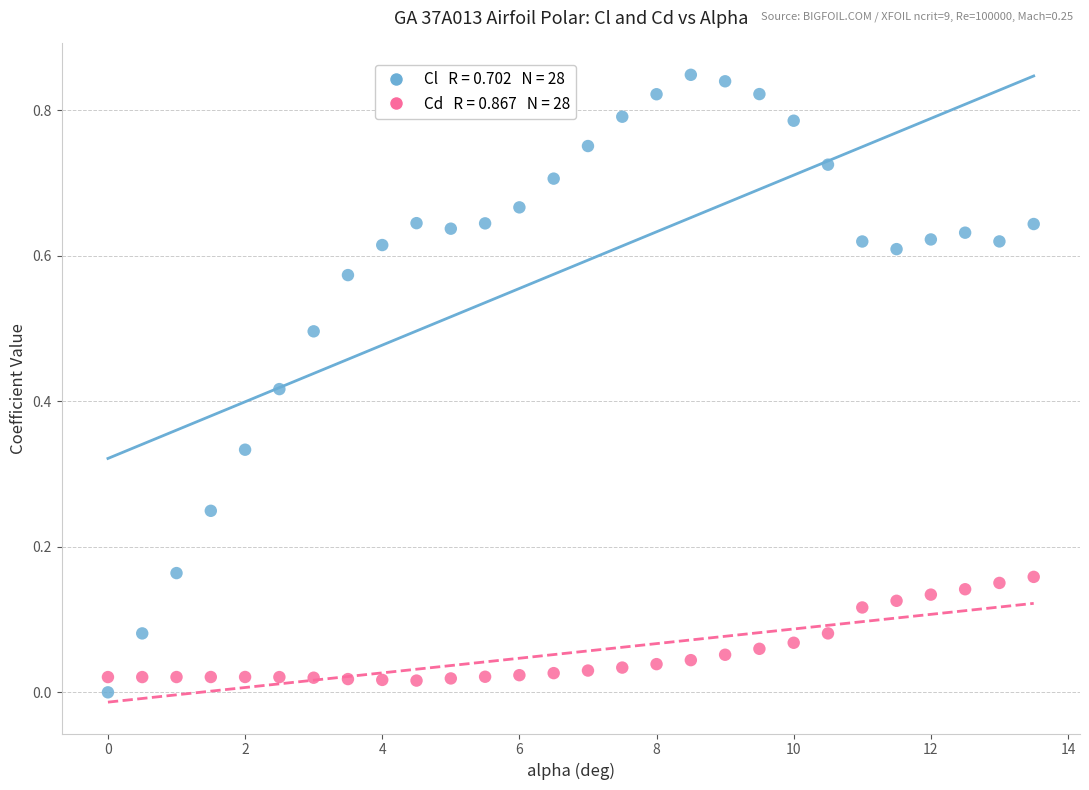

Across all data points, what is the range of X values (max minus min)?

13.5